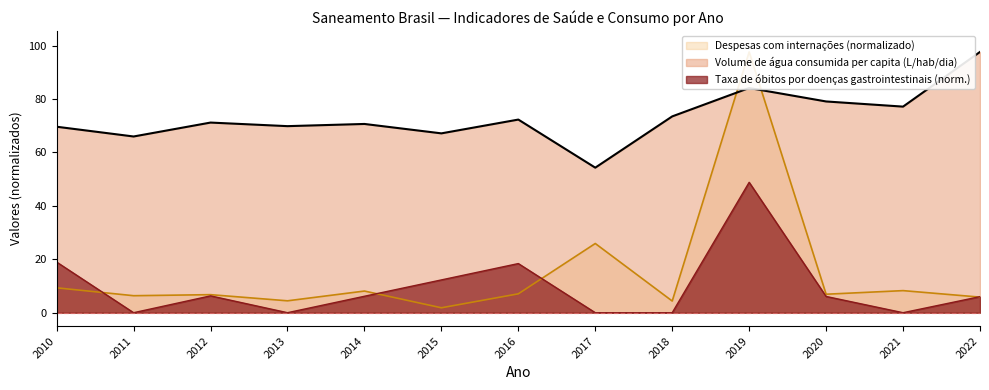

True or false: Taxa de óbitos por doenças gastrointestinais has more than 2 interior local peaks.

True